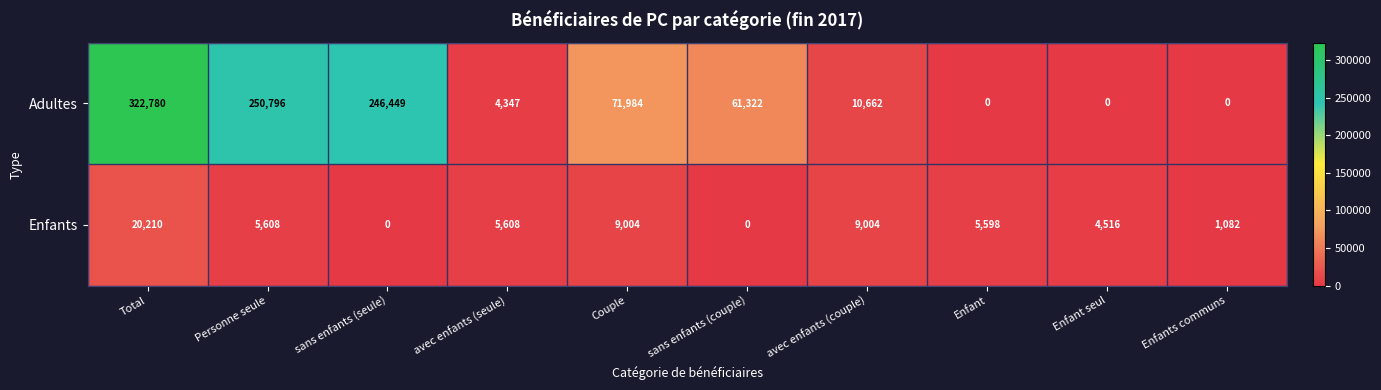

At Personne seule, list the series in order from largest to smallest.

Adultes, Enfants